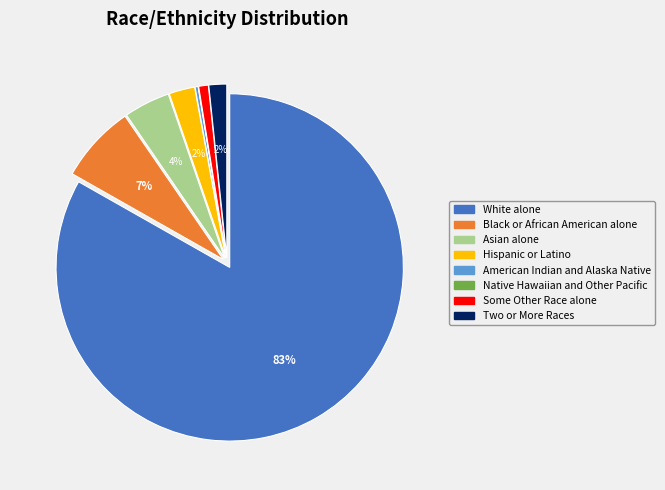

What percentage is the Asian alone slice, to the nearest percent?

4%